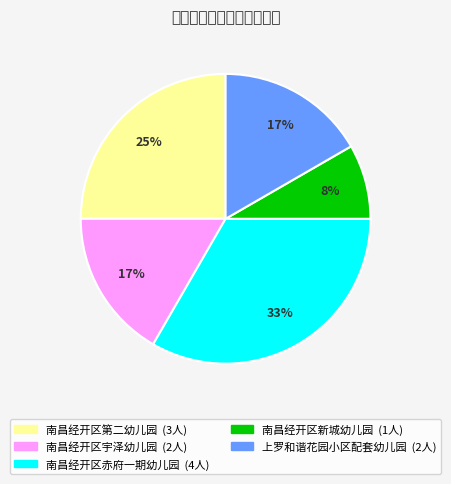

Is 南昌经开区赤府一期幼儿园 the majority of the pie?

No